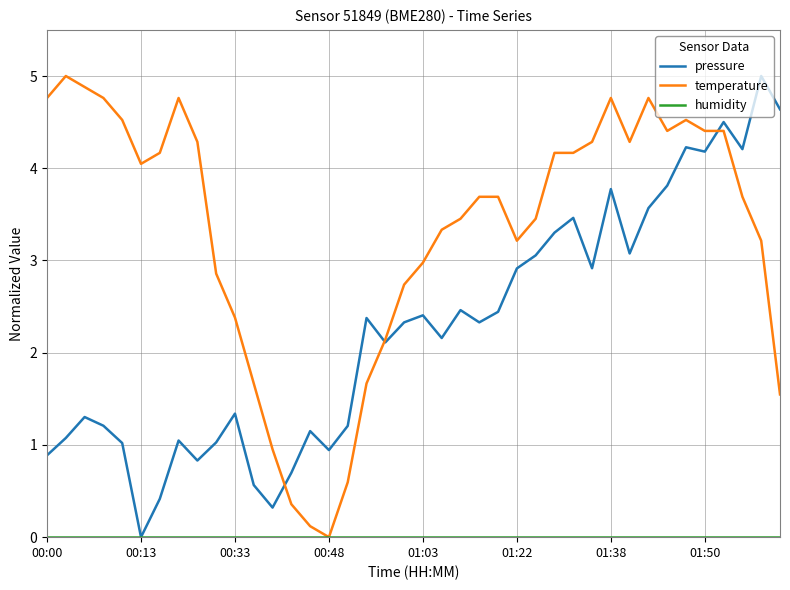

How many times do pressure and temperature cross each other?

3